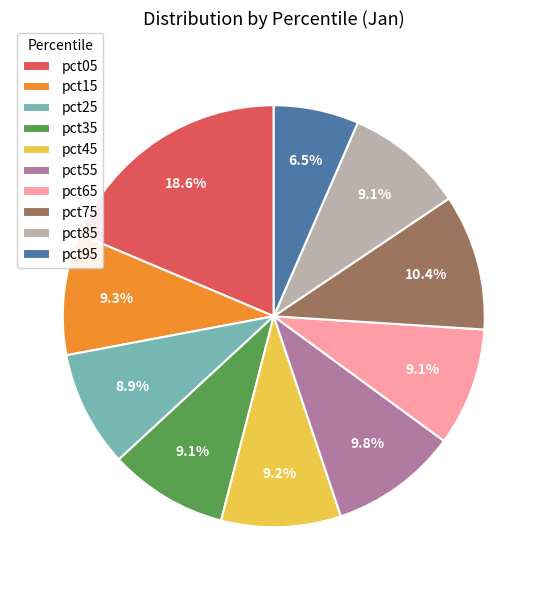

The pct15 slice represents 9% of the pie. True or false?

True